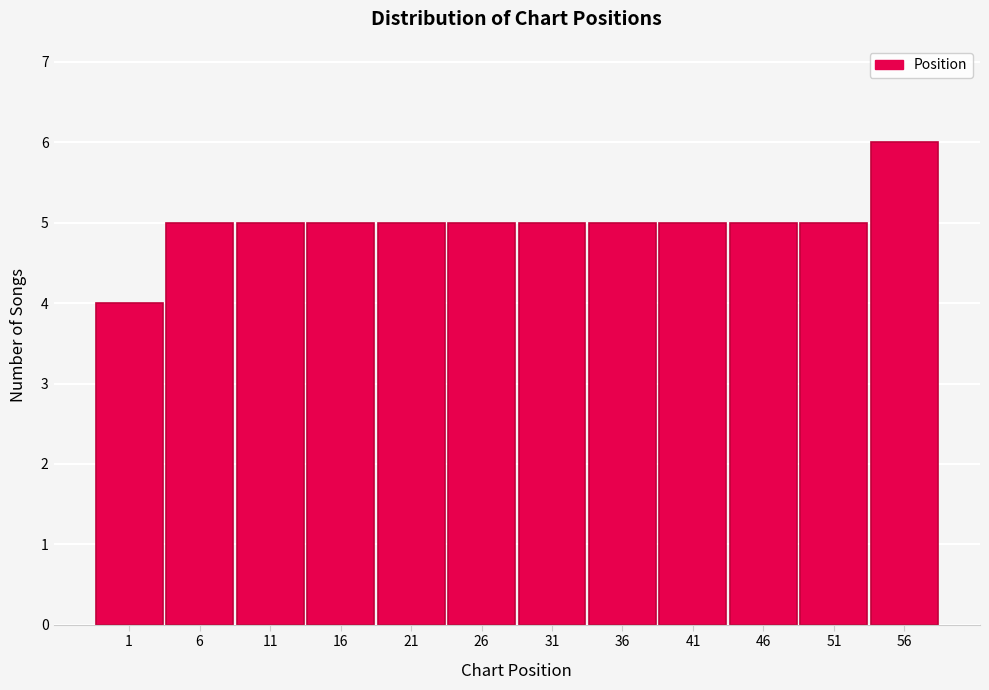

Reading left to right, list all the values displayed in this chart.

1=4	6=5	11=5	16=5	21=5	26=5	31=5	36=5	41=5	46=5	51=5	56=6